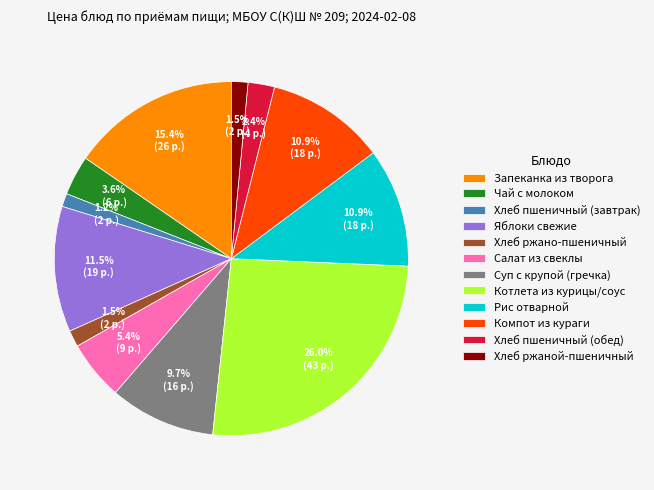

What is the total percentage of Салат из свеклы and Суп с крупой (гречка)?

15.1%